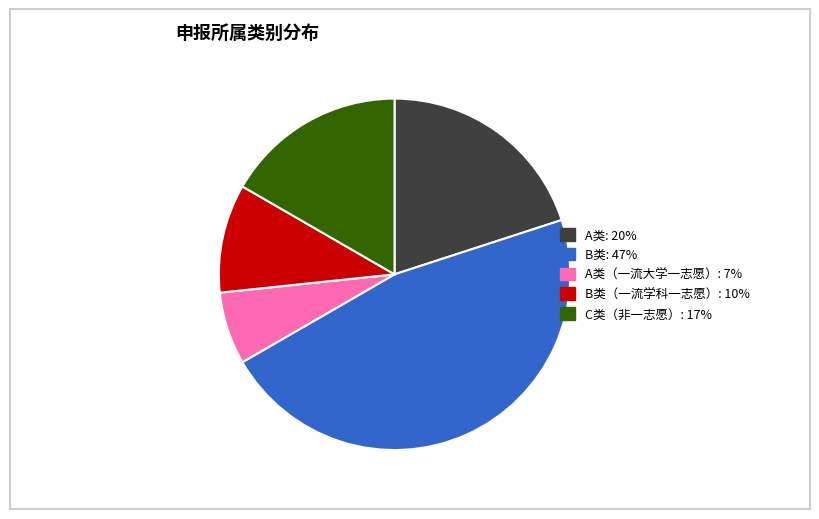

Is there any slice that represents more than half of the pie?

No